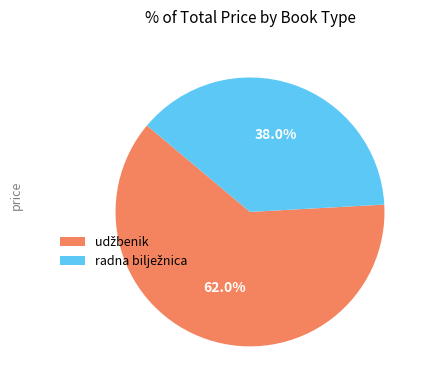

Is there any slice that represents more than half of the pie?

Yes